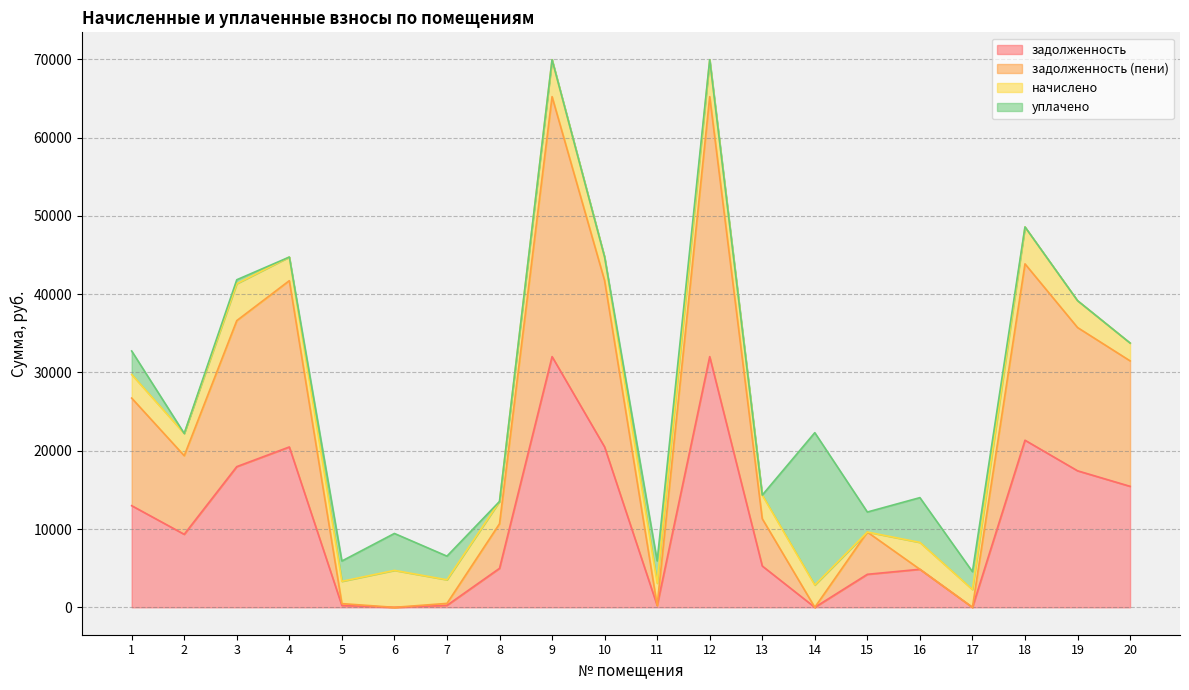

What is the maximum value for задолженность?

32027.6